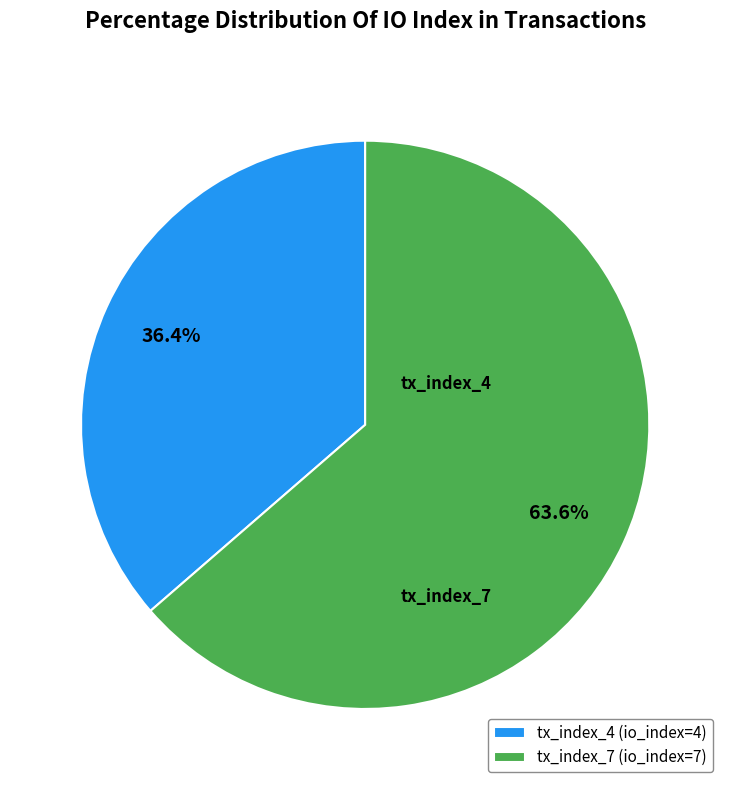

Combined, what portion of the pie is tx_index_7 and tx_index_4?

100.0%